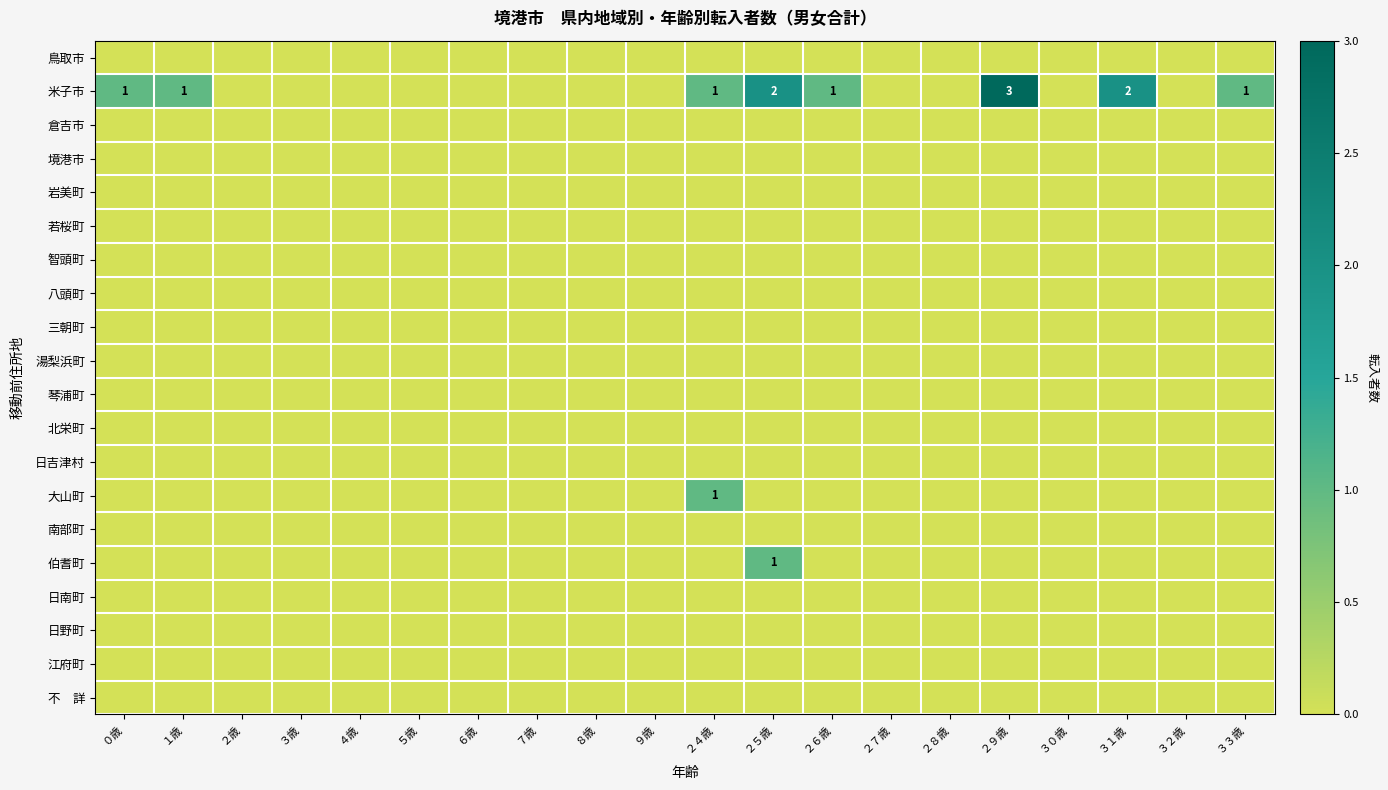

At which category does the chart reach its peak across all series?

２９歳